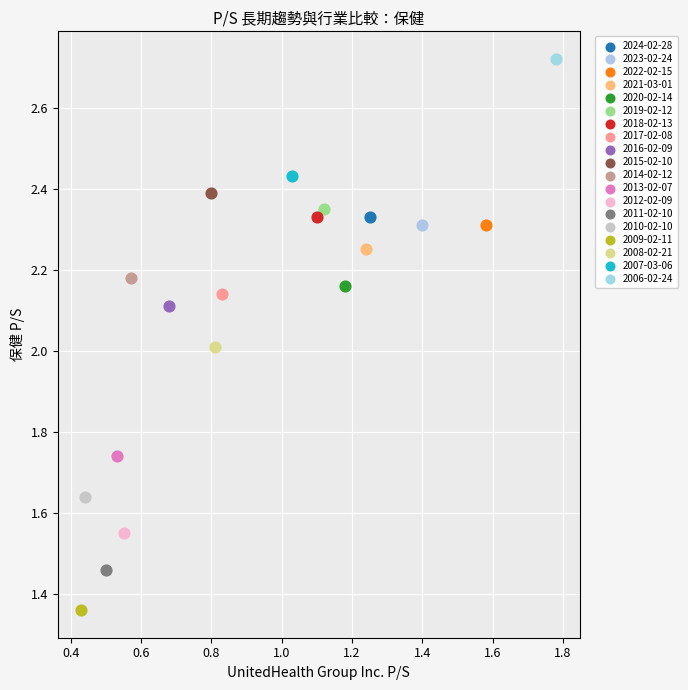

What are all the series names shown in the legend?

2024-02-28, 2023-02-24, 2022-02-15, 2021-03-01, 2020-02-14, 2019-02-12, 2018-02-13, 2017-02-08, 2016-02-09, 2015-02-10, 2014-02-12, 2013-02-07, 2012-02-09, 2011-02-10, 2010-02-10, 2009-02-11, 2008-02-21, 2007-03-06, 2006-02-24